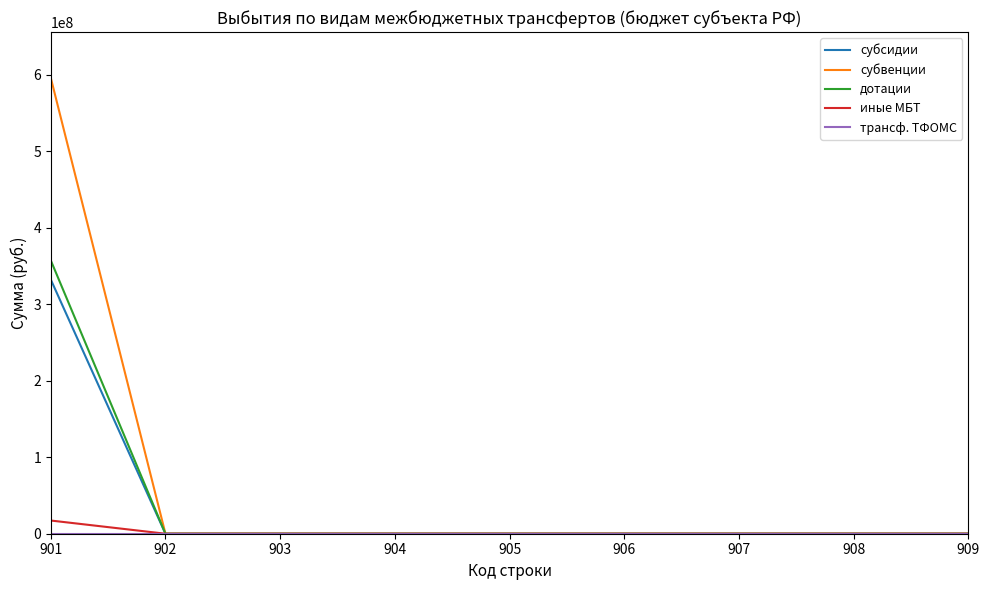

Is this an area chart (filled region under the line)?

No